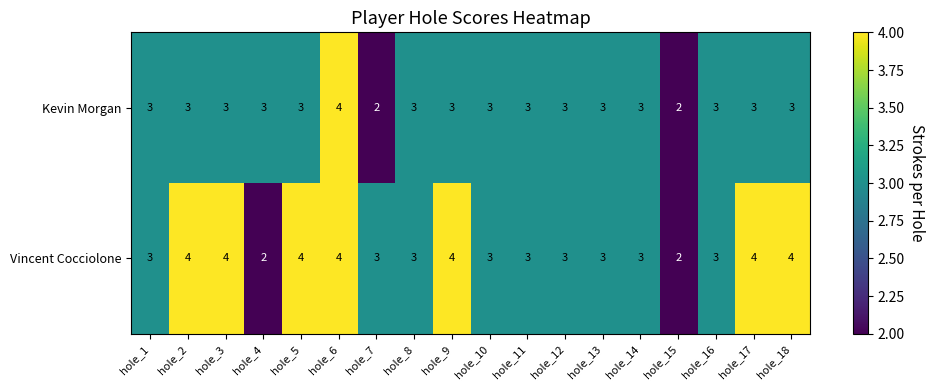

Read the Kevin Morgan value at hole_8.

3